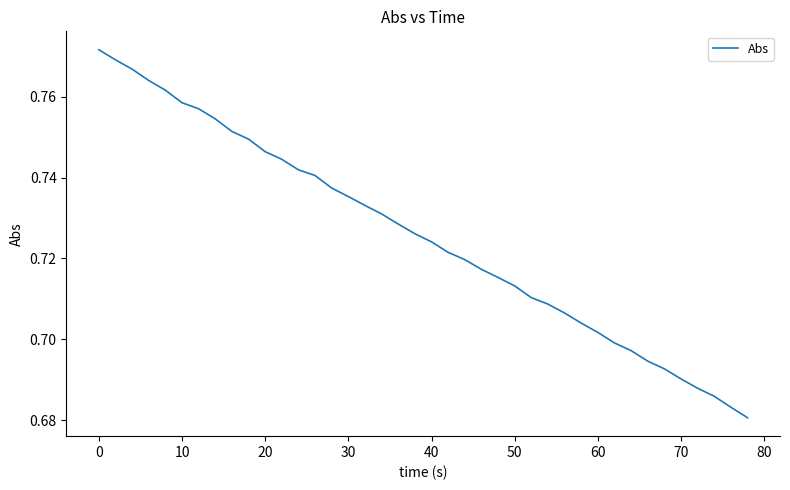

Is it true that the value at 50 is 1.0?

False